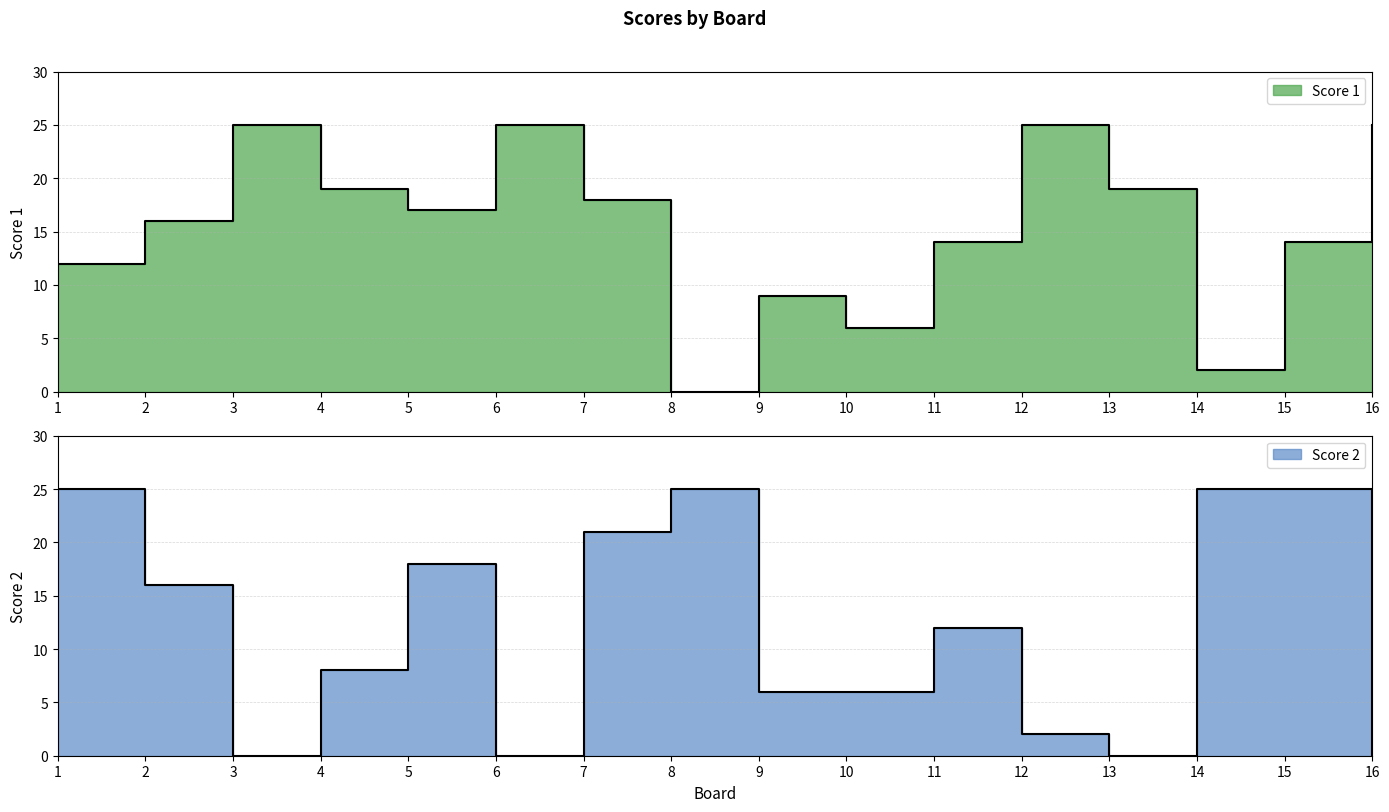

What is the difference between the second highest and second lowest values in the Score 1 series?

23